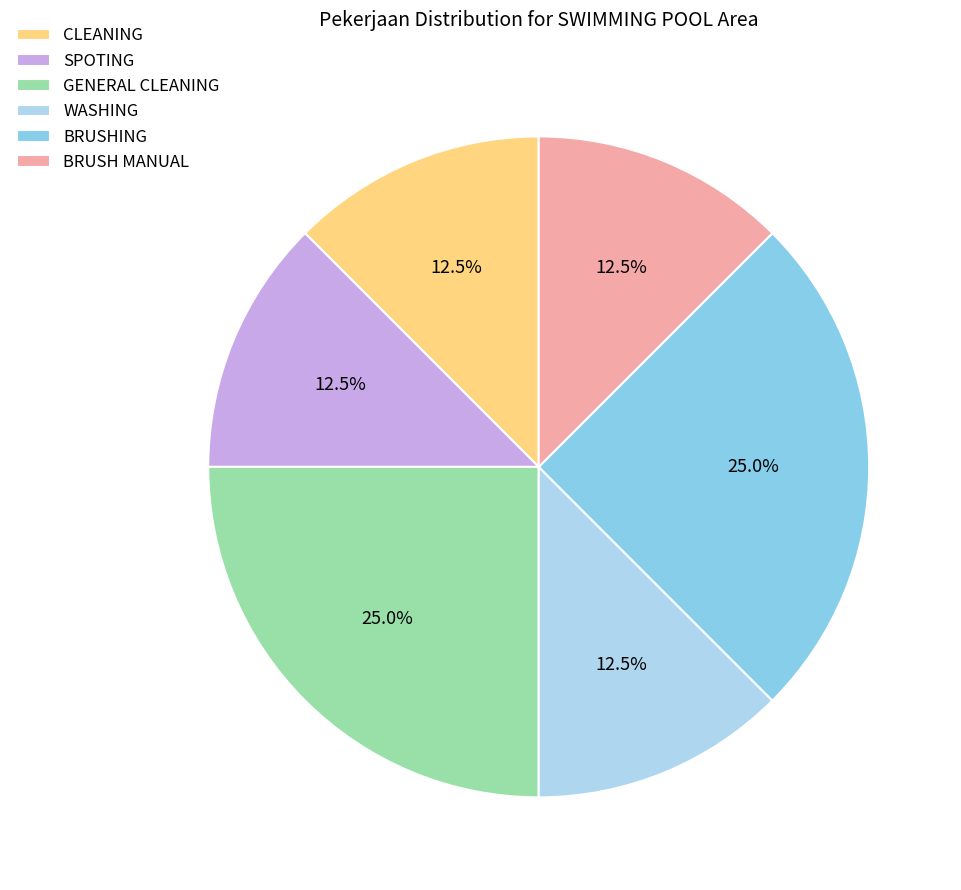

How much of the chart is everything except CLEANING?

87.5%